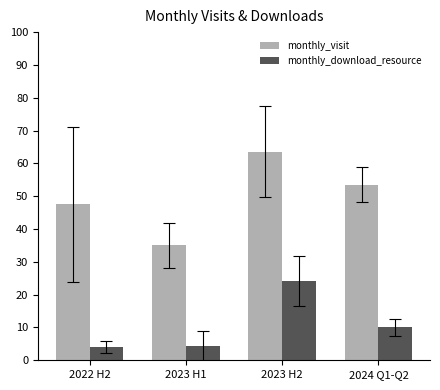

What is the difference between the monthly_visit values at 2023 H2 and 2024 Q1-Q2?

10.0